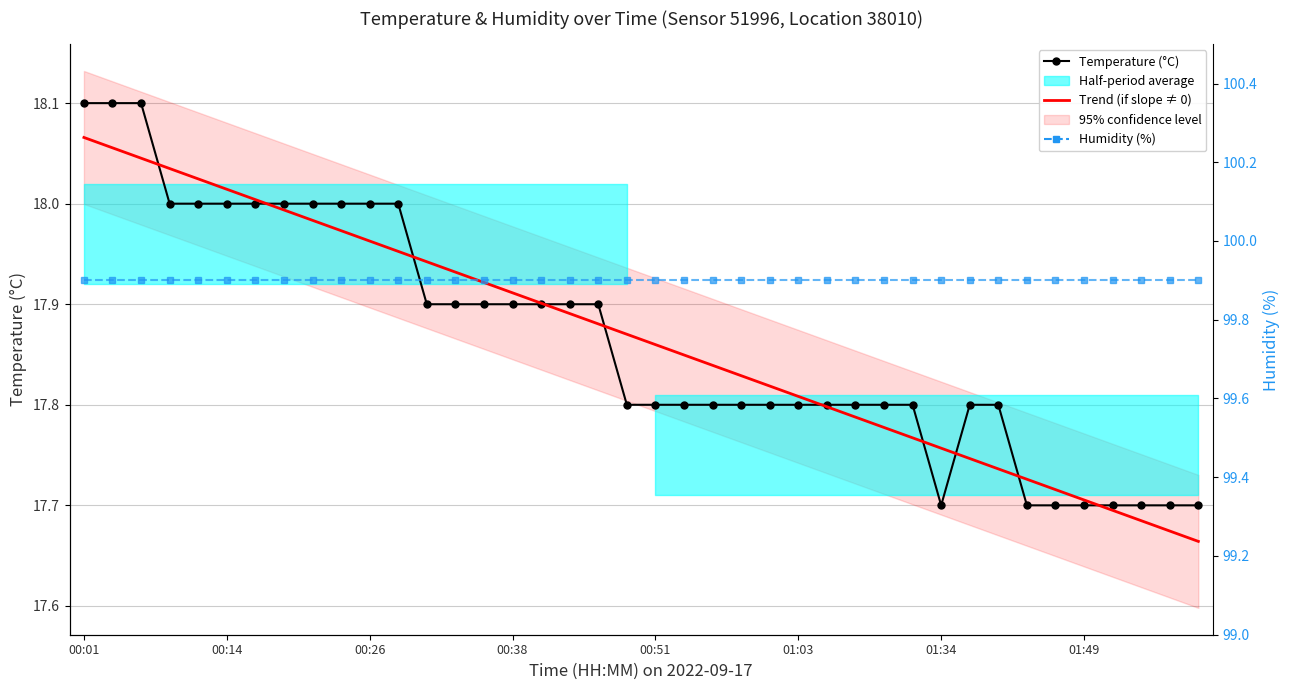

Does the chart have visible grid lines?

Yes